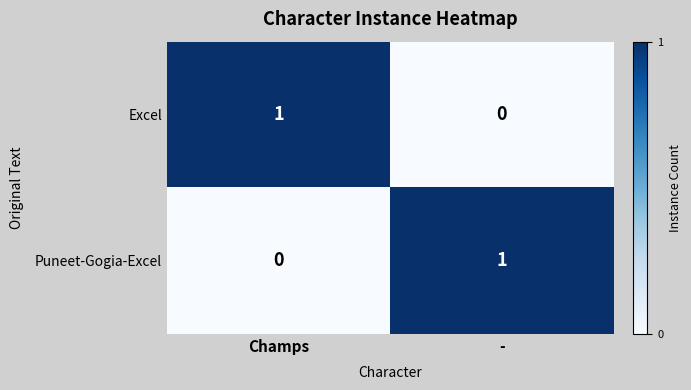

At Champs, list the series in order from largest to smallest.

Excel, Puneet-Gogia-Excel